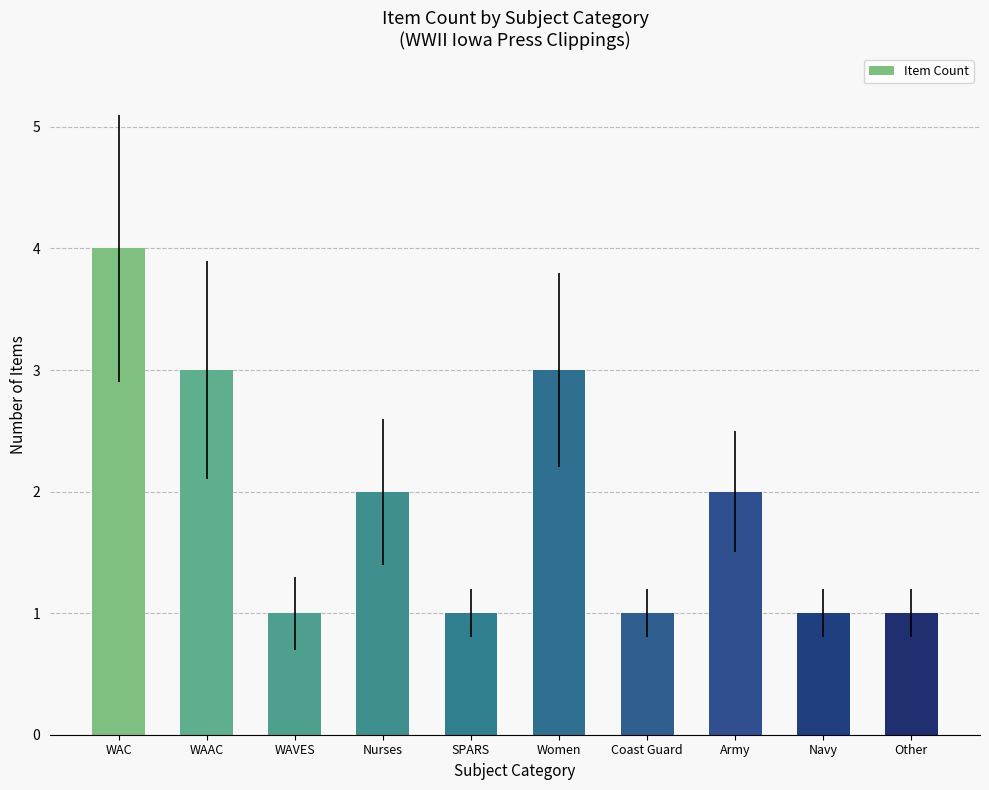

What is the approximate value at Women?

3